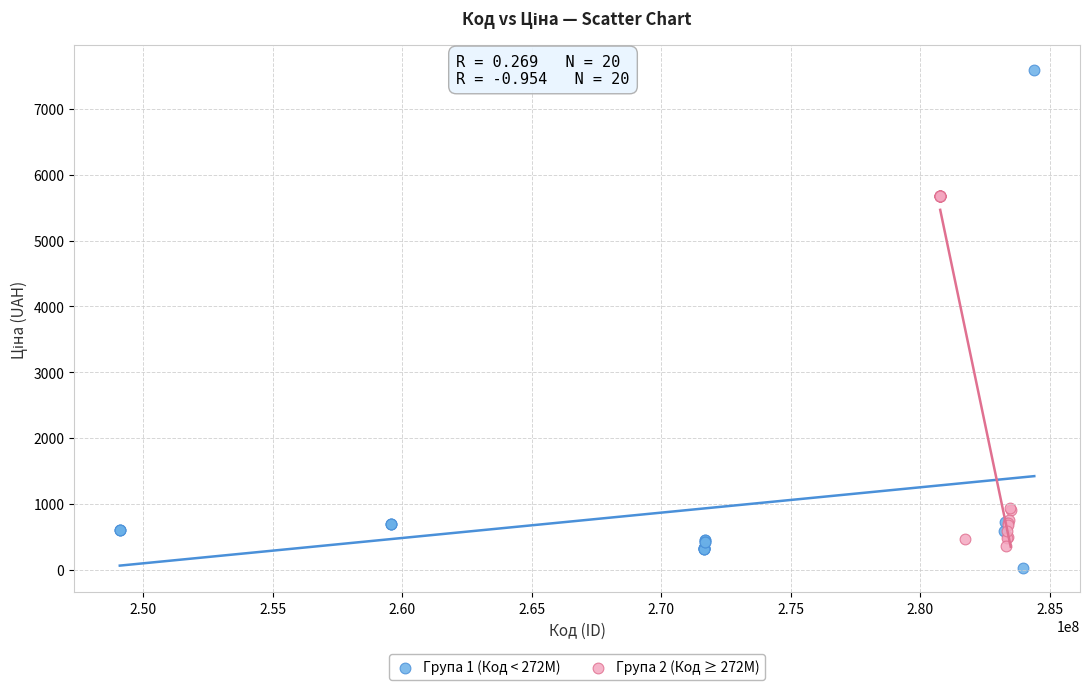

What are all the series names shown in the legend?

Група 1 (Код < 272M), Група 2 (Код ≥ 272M)